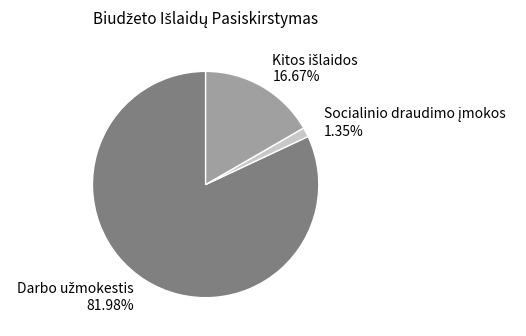

Is there any slice that represents more than half of the pie?

Yes